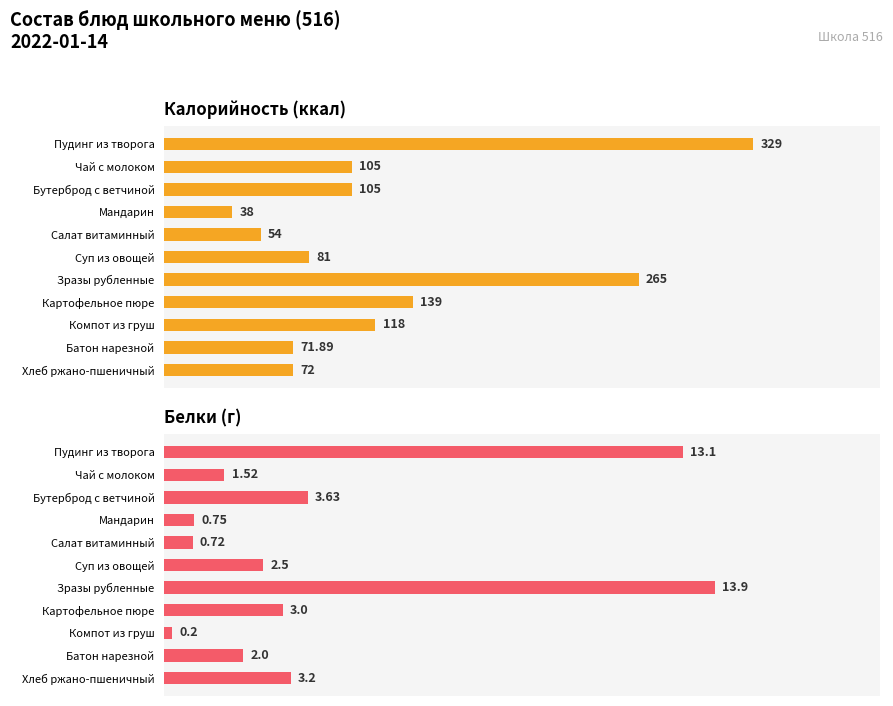

The value of Белки (г) at Хлеб ржано-пшеничный is 3.2. True or false?

True